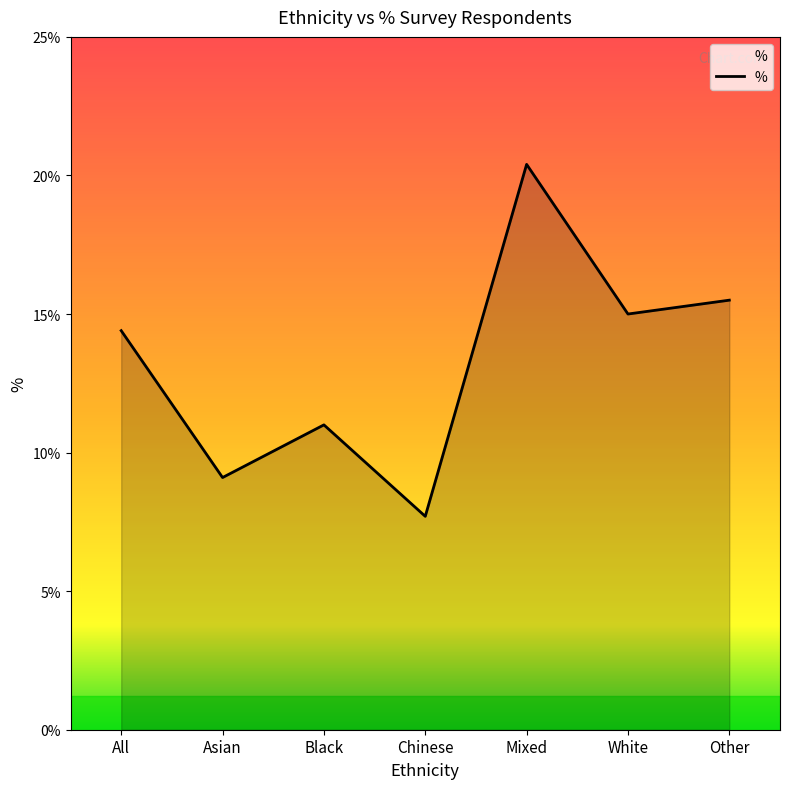

Reading left to right, extract all data points from this chart.

14.4	9.1	11.0	7.7	20.4	15.0	15.5